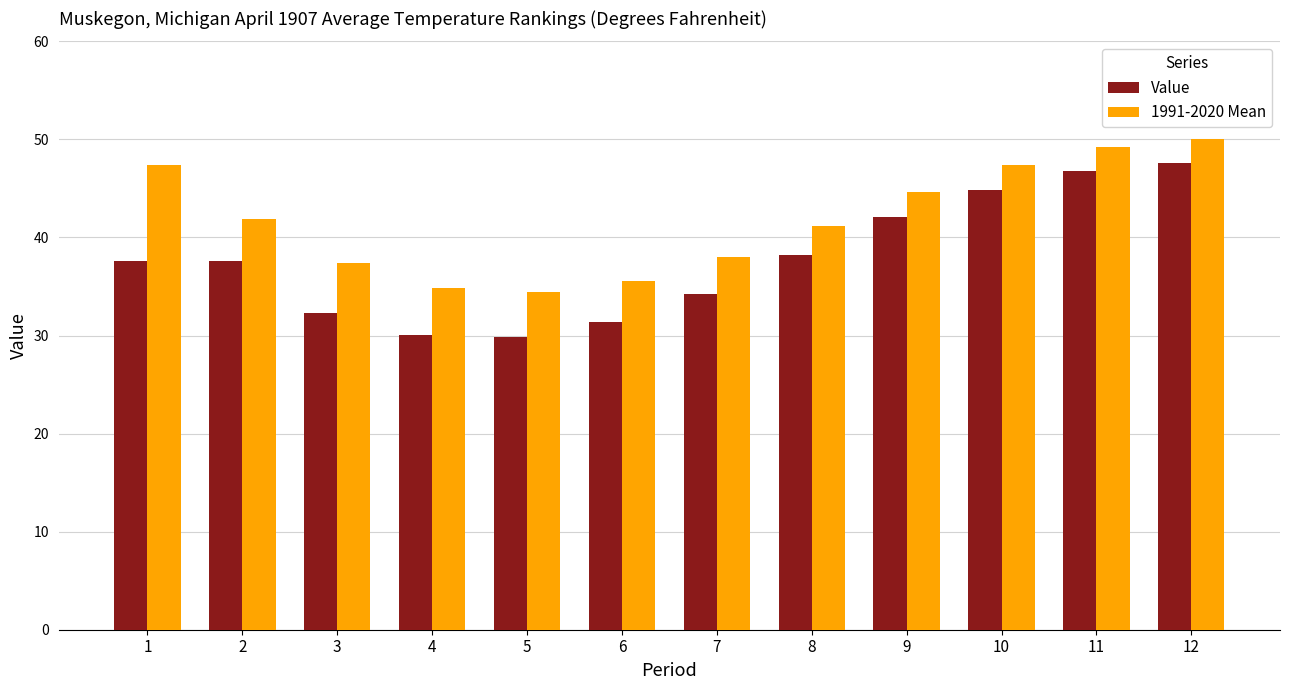

What is the total value across all series at 10?

92.2